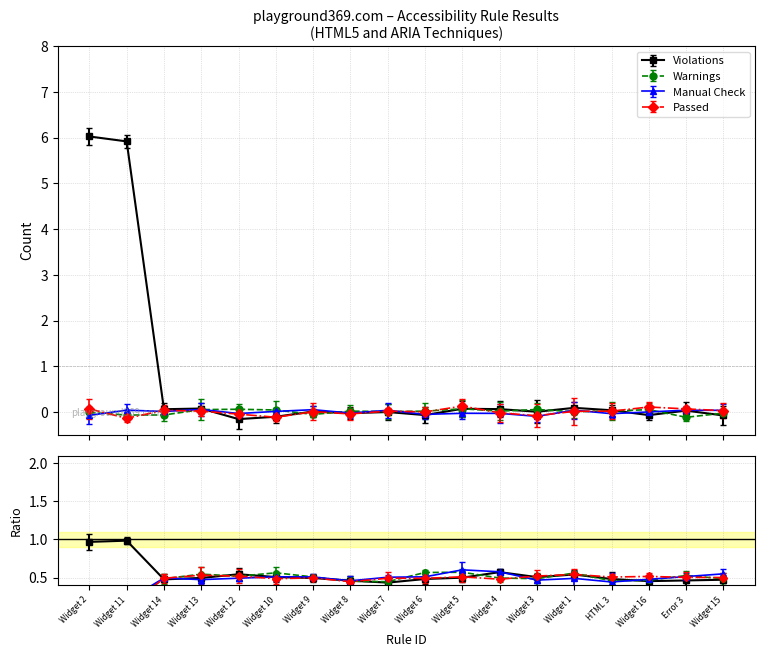

Is the value of Warnings at HTML 3 greater than the value of Violations at Widget 13?

No